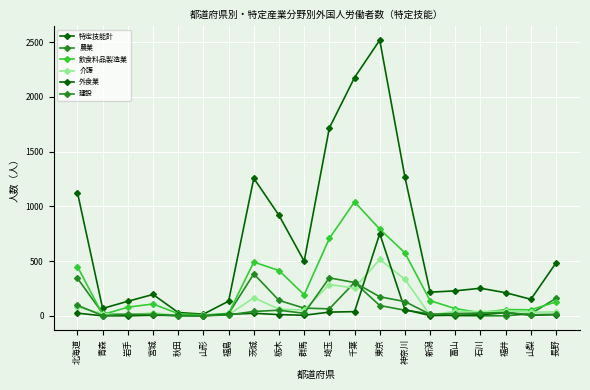

Reading left to right, what are all the values shown in this chart?

特定技能計: 1126	67	133	195	30	15	134	1257	918	499	1717	2177	2519	1267	216	228	252	211	151	484
農業: 343	23	10	10	1	0	20	383	141	70	64	305	94	51	18	1	0	0	19	160
飲食料品製造業: 450	11	79	108	20	7	22	491	414	192	707	1041	792	575	138	66	28	57	55	127
介護: 79	21	6	28	2	3	10	165	61	53	286	253	515	333	6	41	38	44	33	36
外食業: 24	0	0	5	3	1	14	23	11	5	34	38	751	57	2	5	9	29	5	10
建設: 96	2	14	13	2	0	8	40	51	23	347	304	174	130	14	21	24	30	10	14